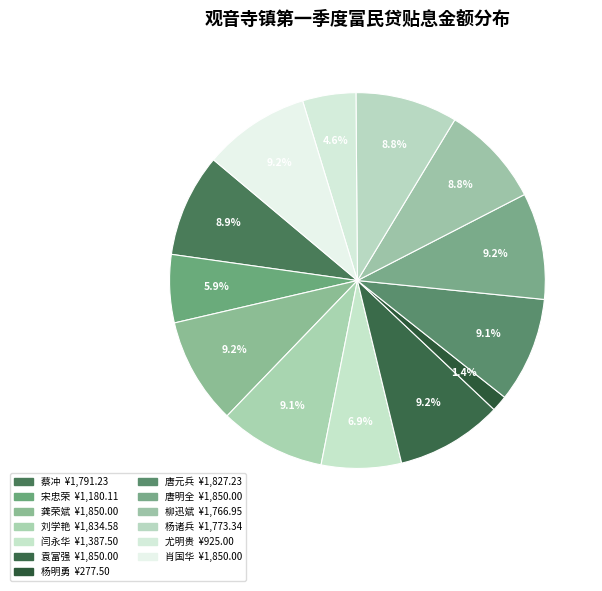

How many slices are in this pie chart?

13